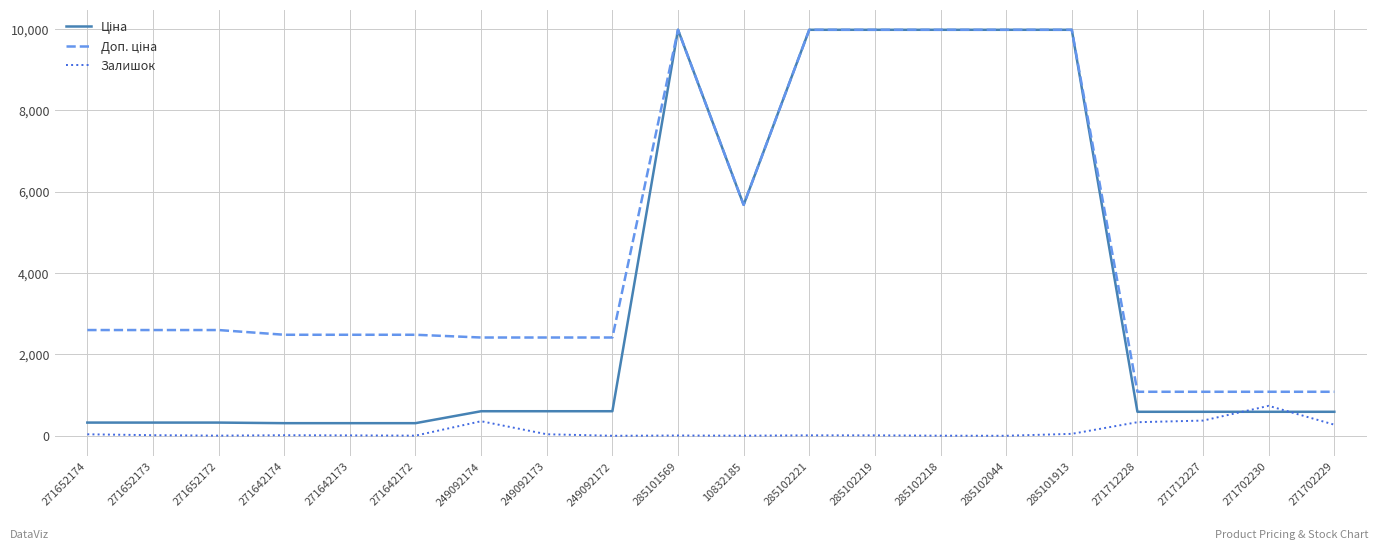

What is the highest value of the Залишок series?

736.0